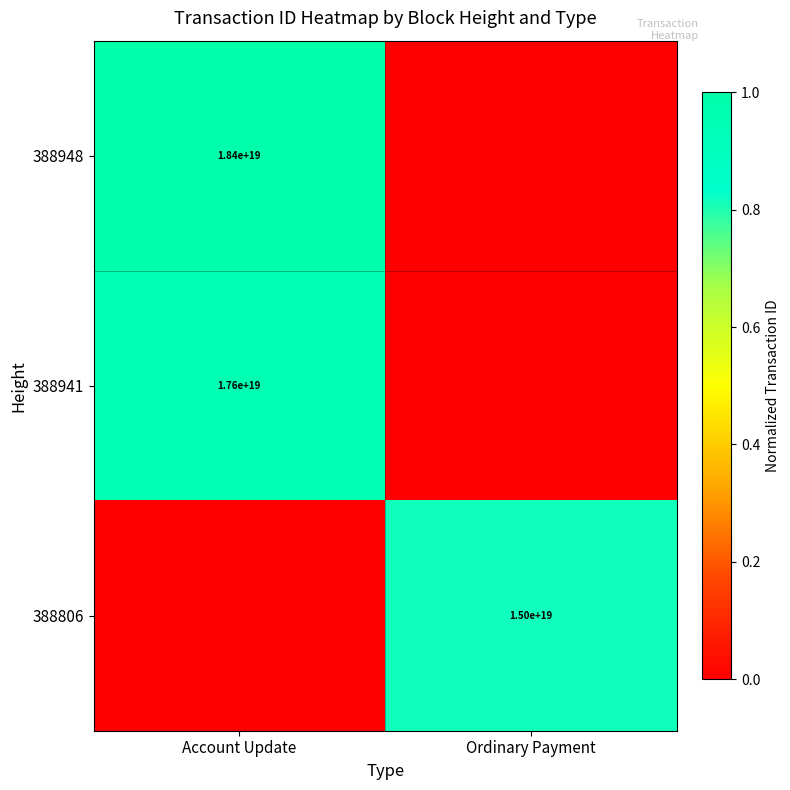

The value of 388948 at Account Update is 27958550328501956608. True or false?

False